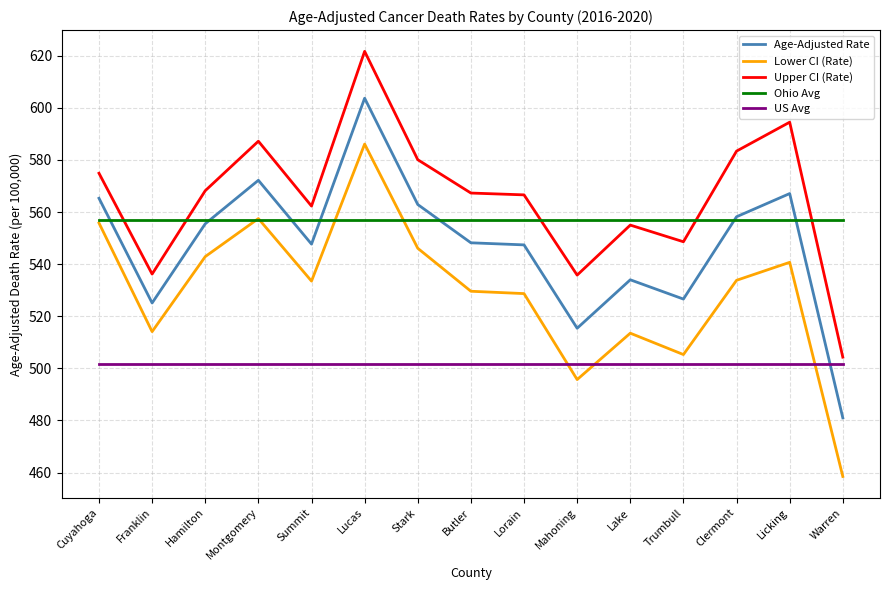

Does the chart display data point markers on the line(s)?

No